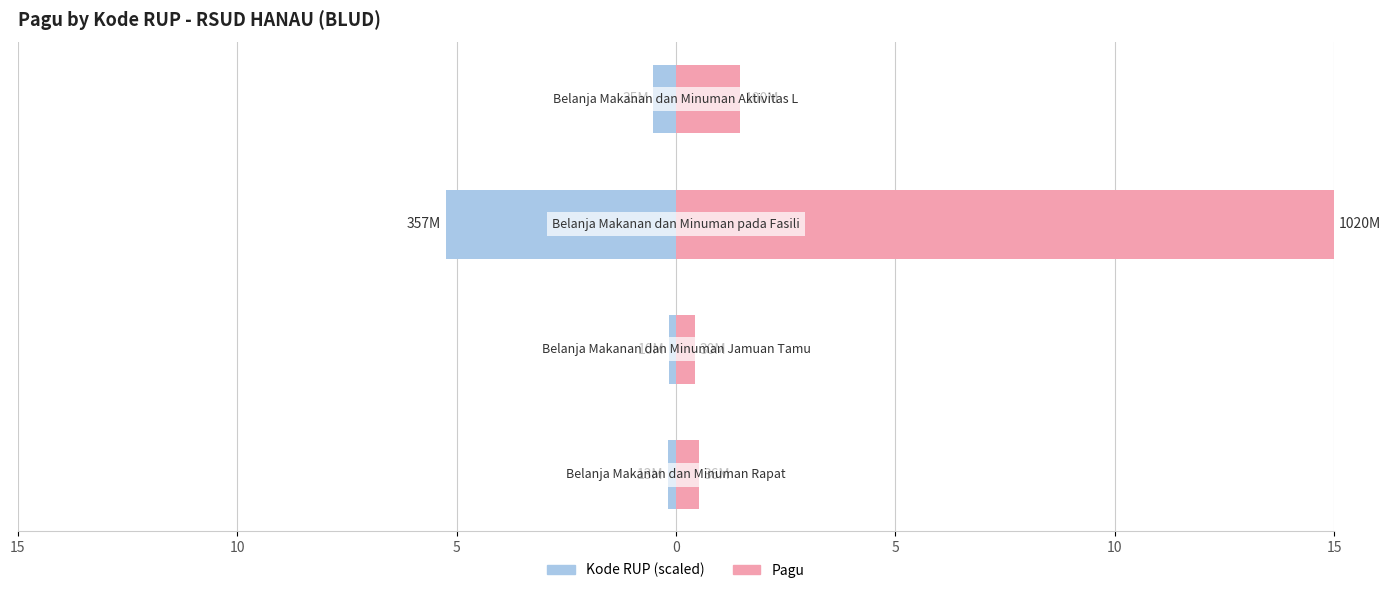

Are the bars grouped side by side (vs. stacked)?

Yes